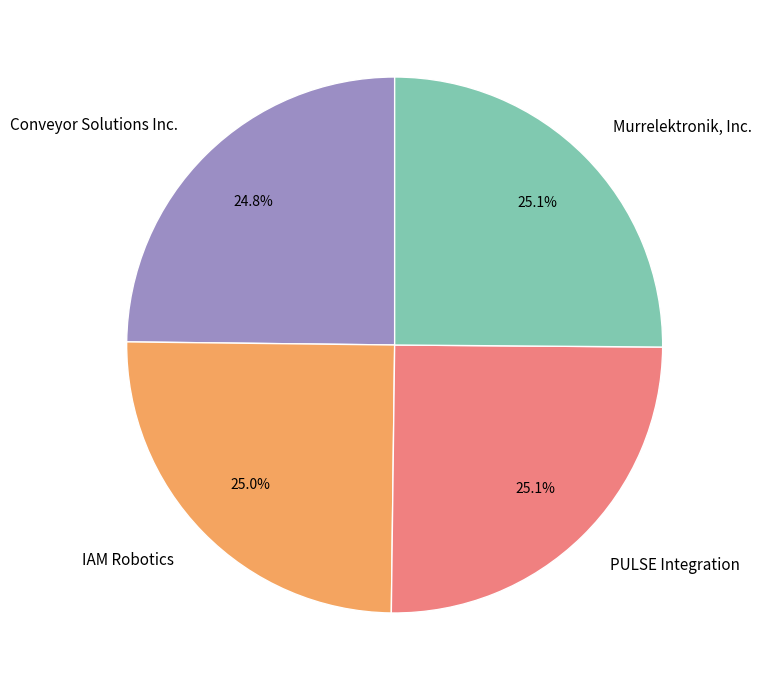

Does Murrelektronik, Inc. represent more than half of the total?

No